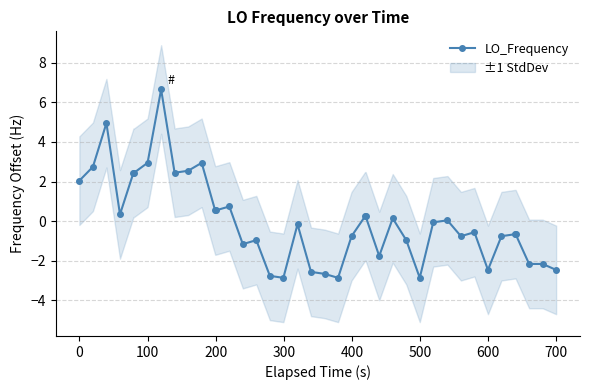

What is the maximum value shown in the chart?

6.6